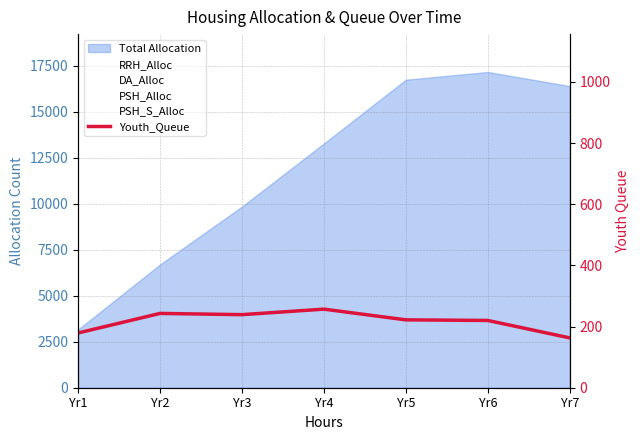

At Yr3, list the series in order from largest to smallest.

PSH_Alloc, DA_Alloc, RRH_Alloc, PSH_S_Alloc, Youth_Queue